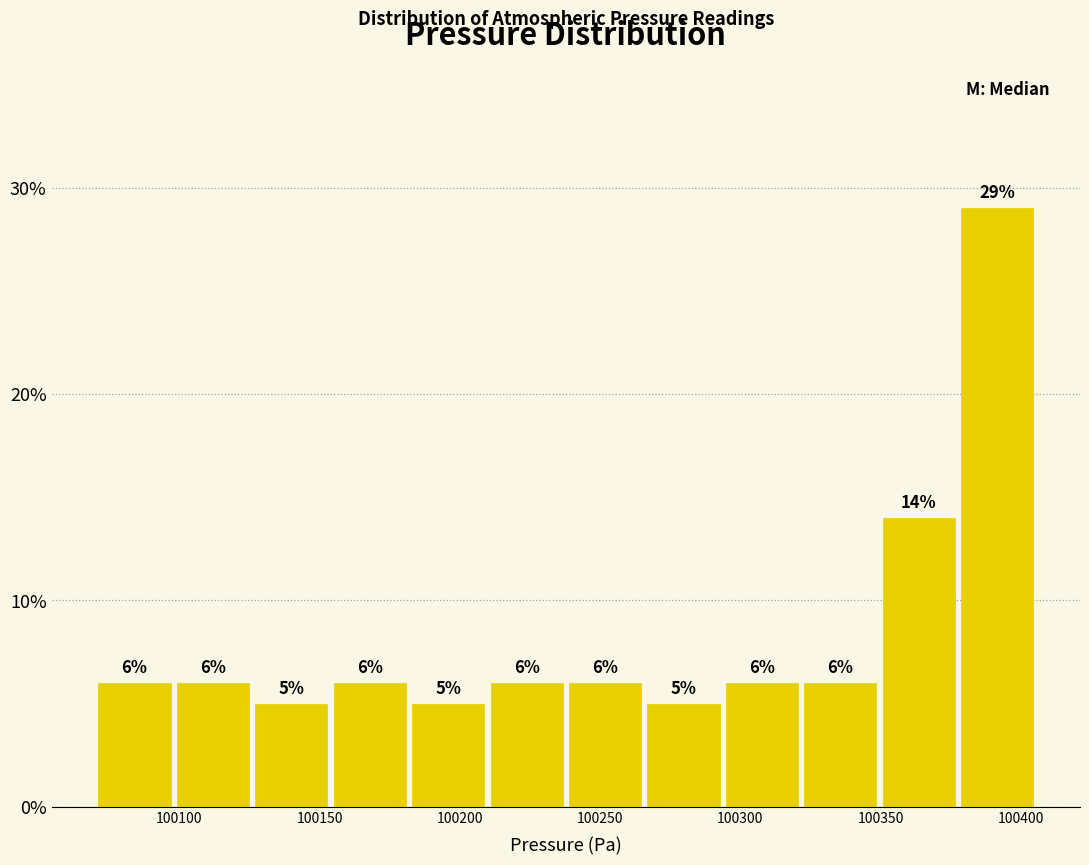

Over which range of the x-axis is the bar tallest?

100380 to 100405